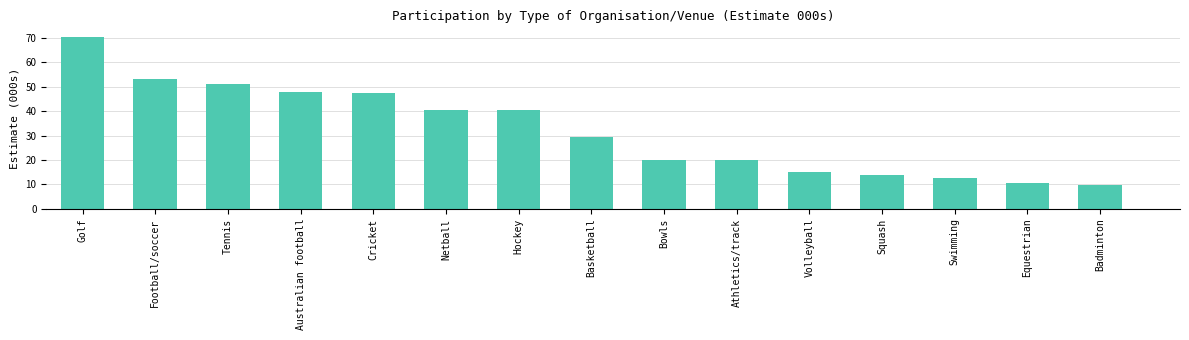

What position from the left is Athletics/track?

10